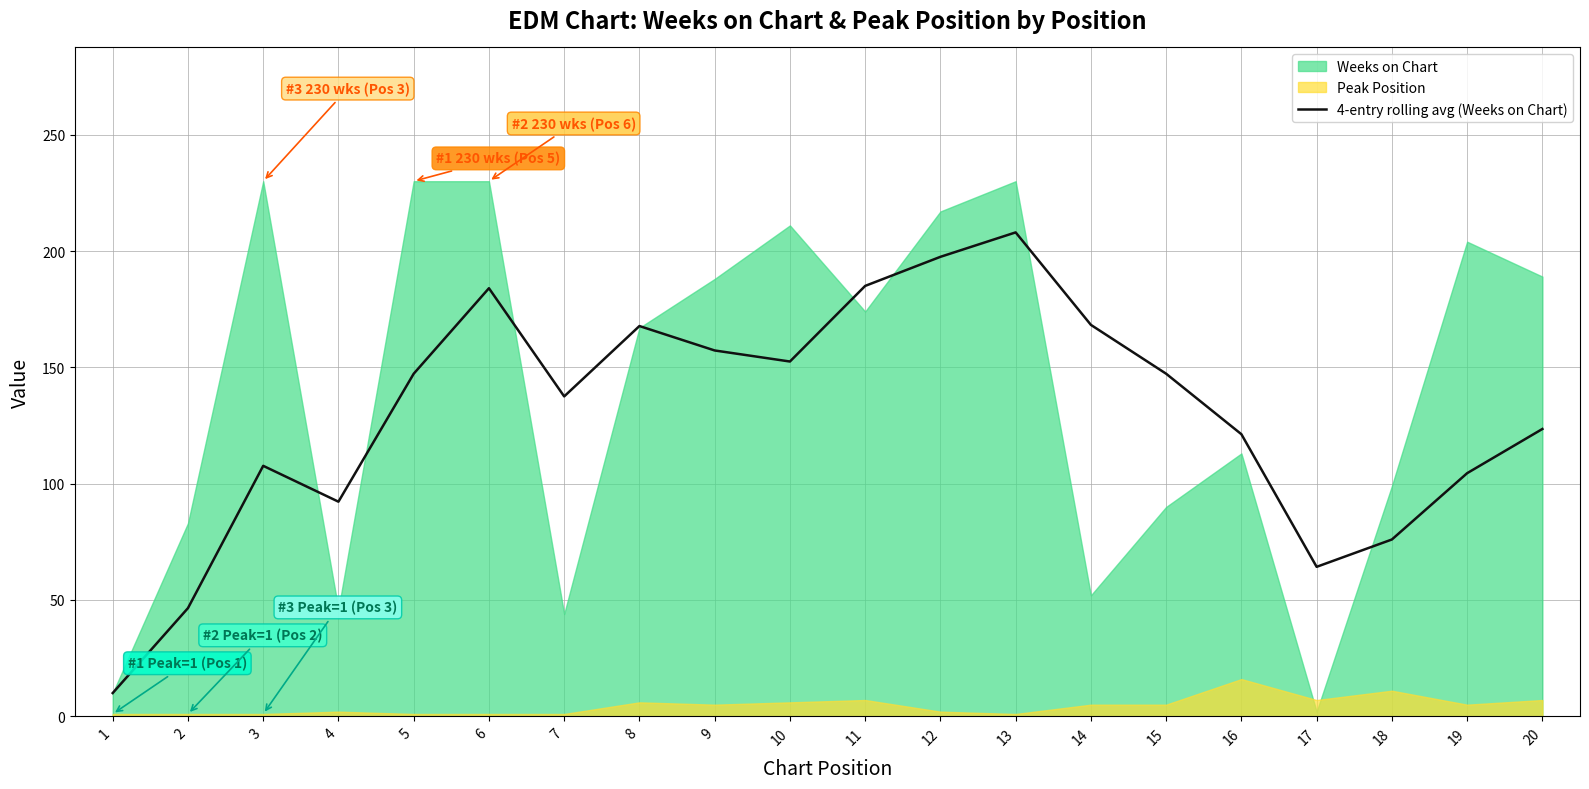

Which label corresponds to the smallest value in the chart?

1